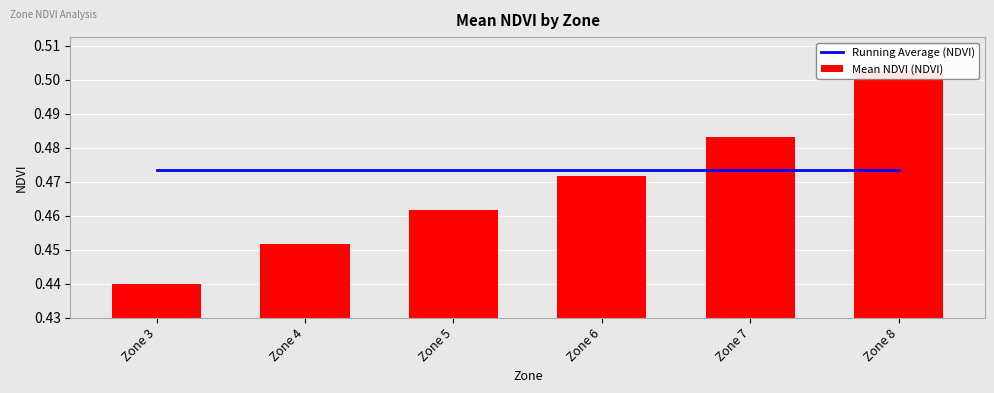

Which series has the largest total across all categories?

Running Average (NDVI)